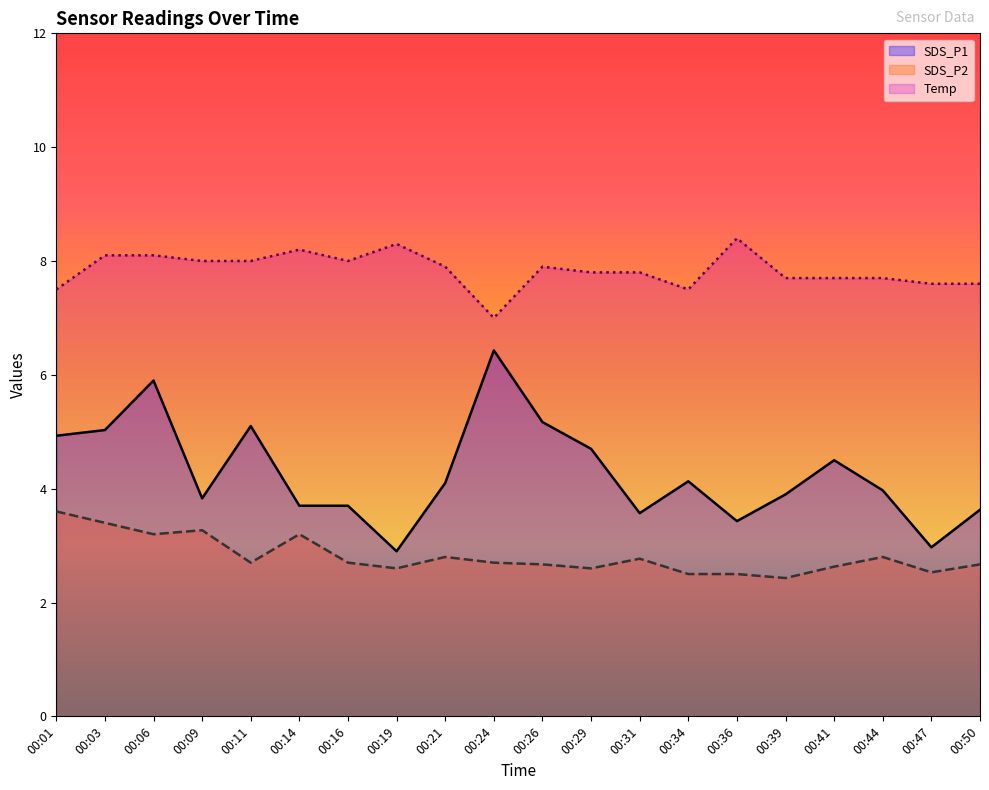

At which label does SDS_P1 first exceed 4?

00:01